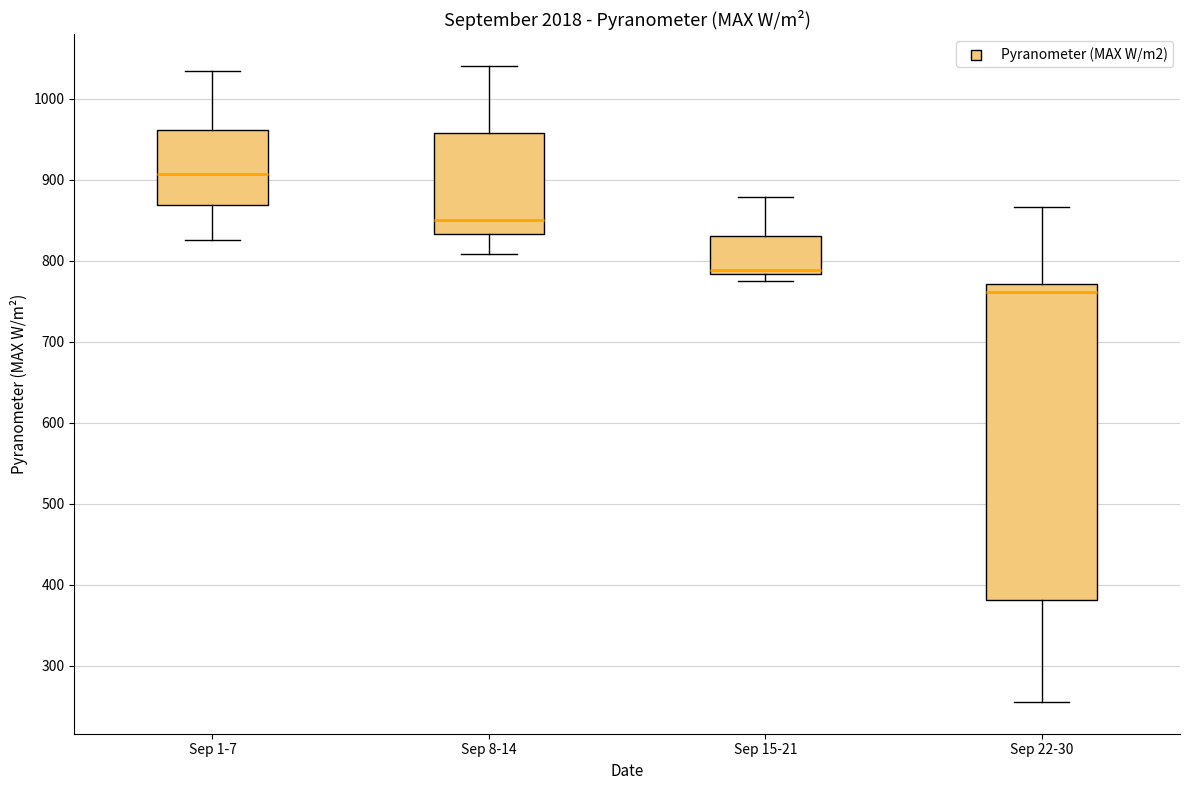

Comparing the boxes themselves (not the whiskers), which one is the tallest?

Sep 22-30